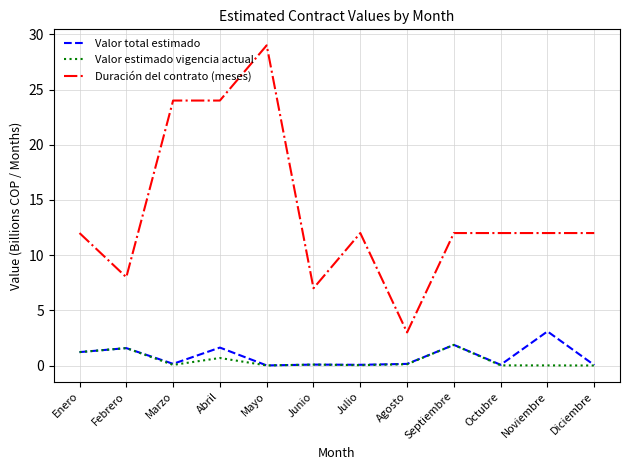

True or false: Duración del contrato (meses) has more than 1 interior local peaks.

True